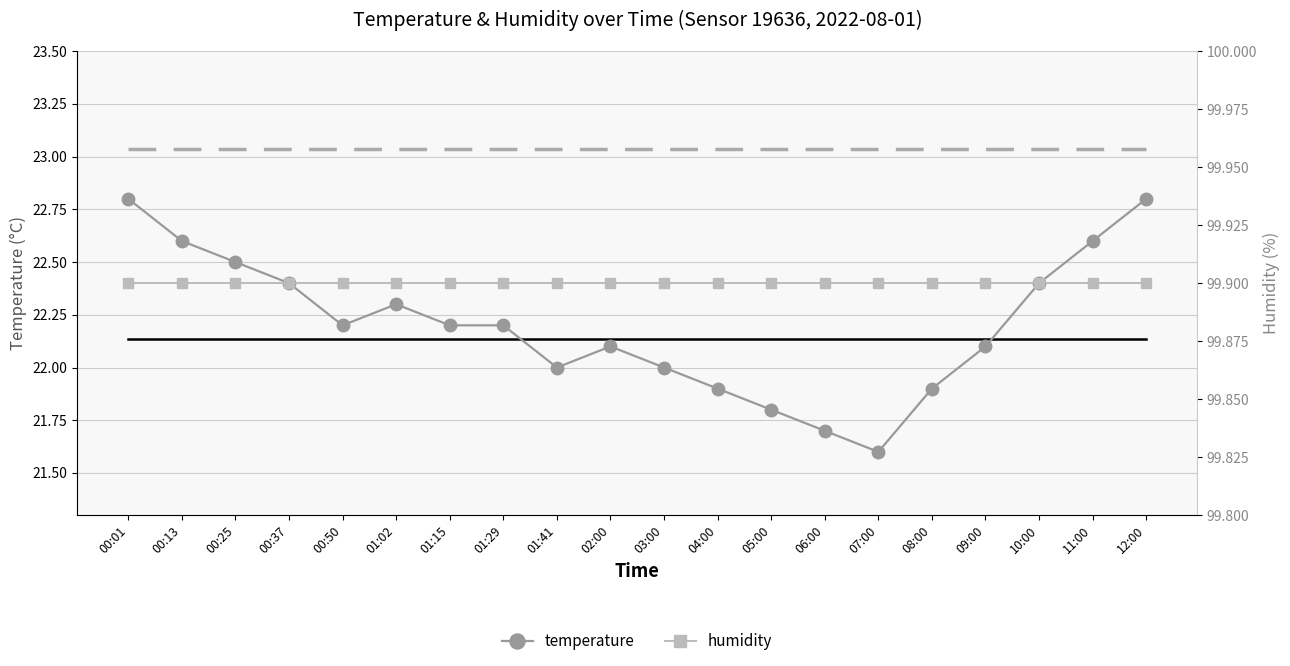

Between 01:29 and 08:00, which series saw the biggest shift?

temperature